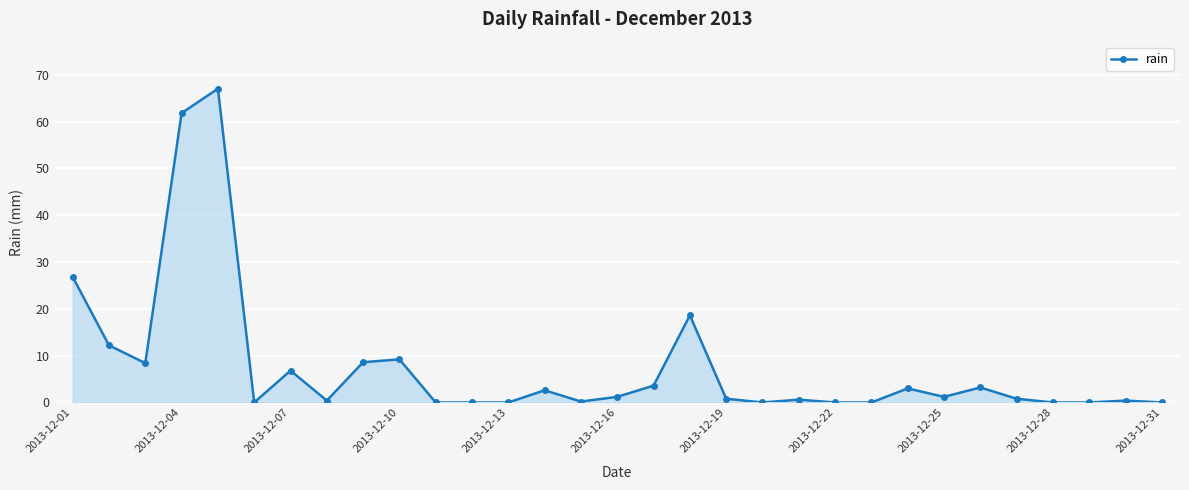

What is the maximum value shown in the chart?

67.0